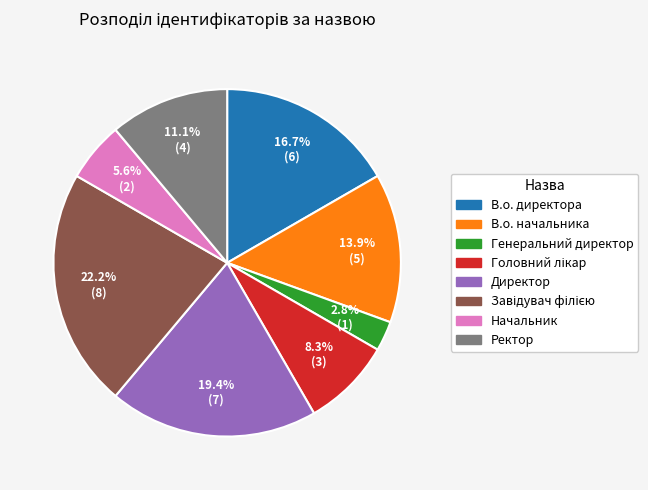

To the nearest percent, what is the average slice percentage?

12%